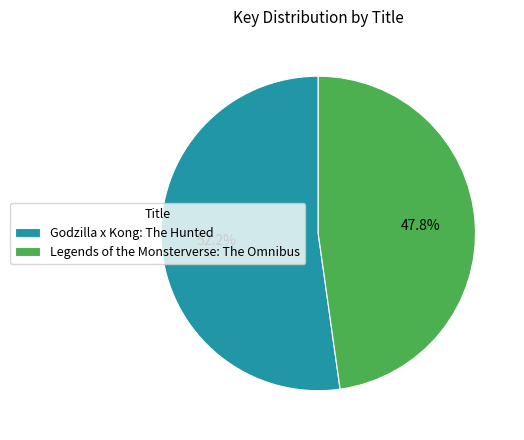

What portion of the pie excludes Legends of the Monsterverse: The Omnibus?

52.2%